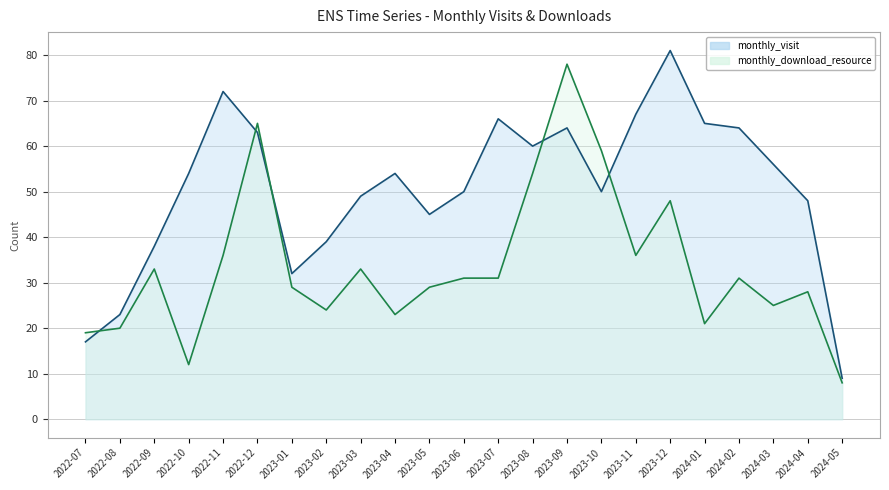

What is the approximate value of monthly_download_resource at 2024-02, to the nearest 5?

30